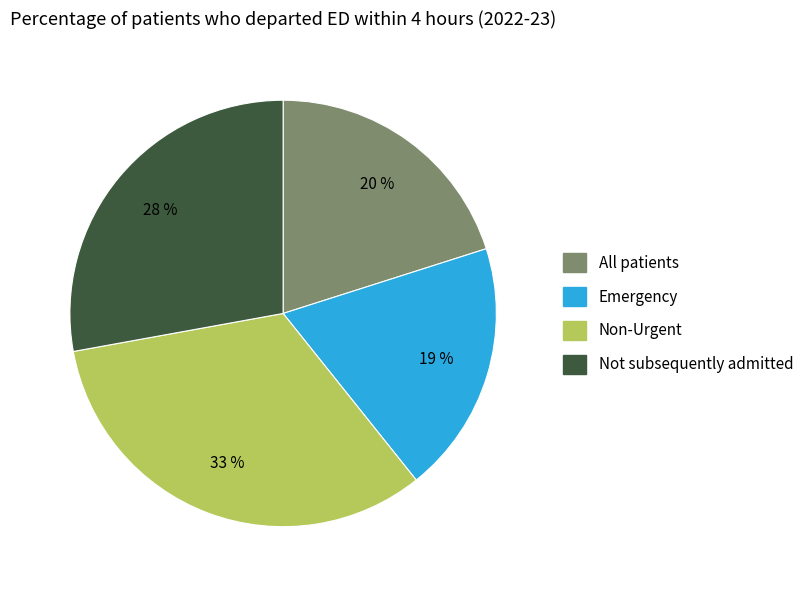

How many slices are in this pie chart?

4